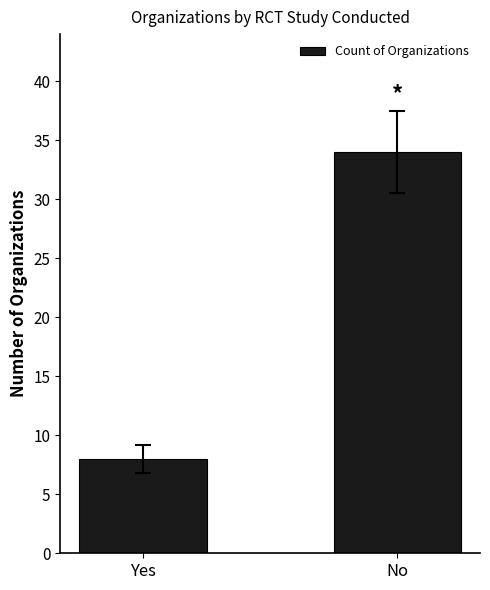

What is the label of the 1st bar from the left?

Yes